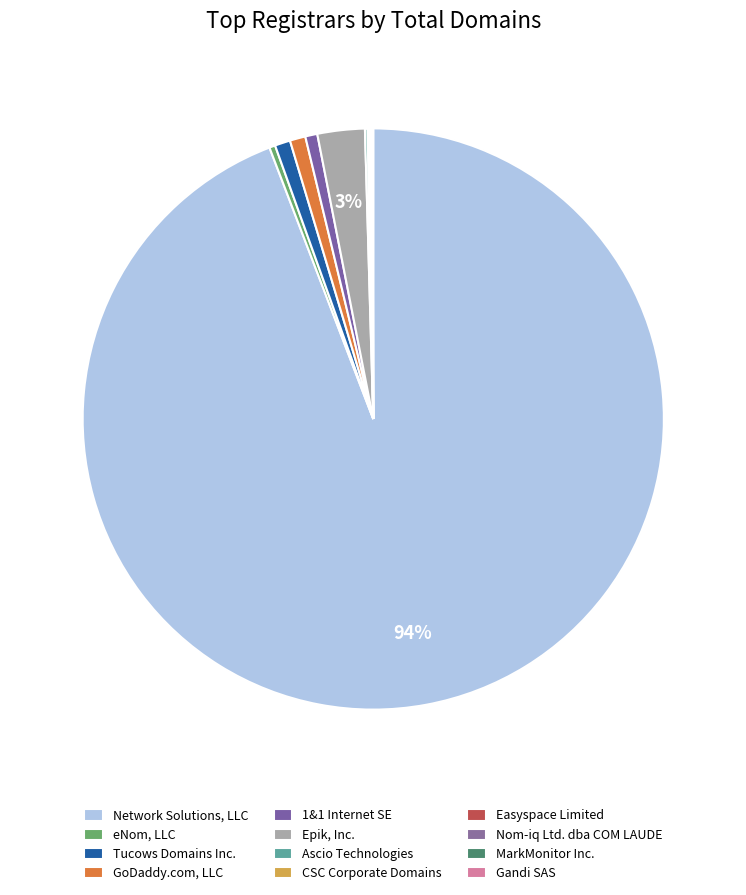

True or false: GoDaddy.com, LLC accounts for 1% of the total.

True